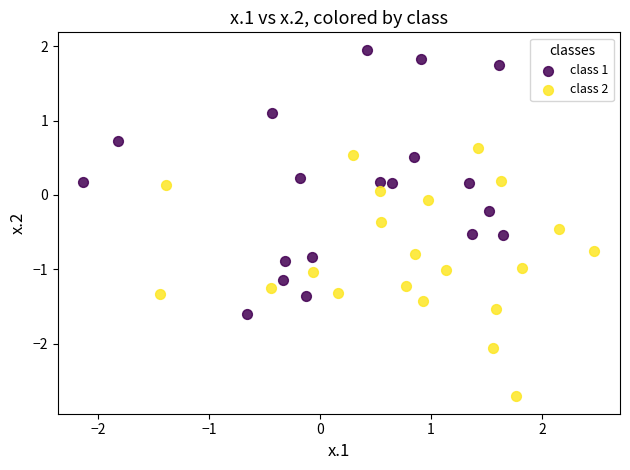

Which series contains the lowest Y value?

class 2